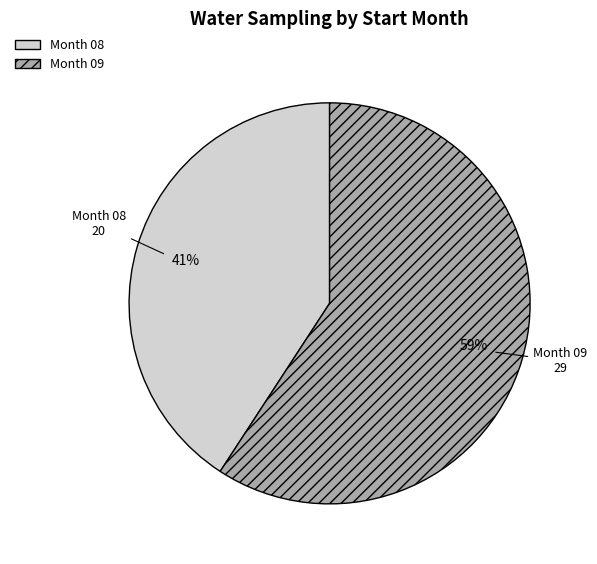

How many segments does this pie chart have?

2